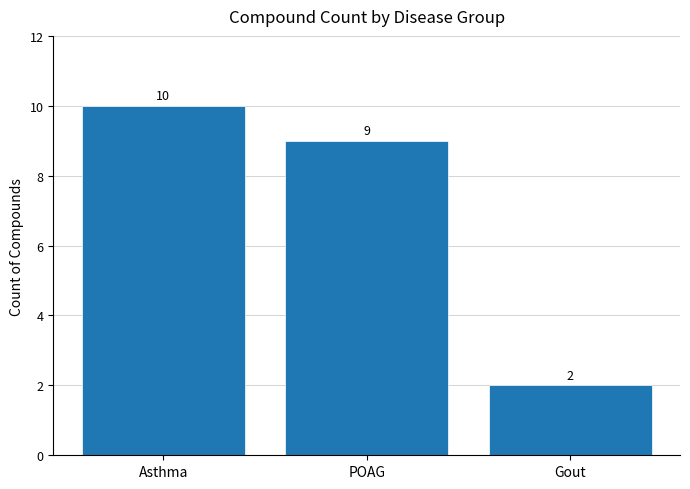

At which category does the chart reach its peak across all series?

Asthma